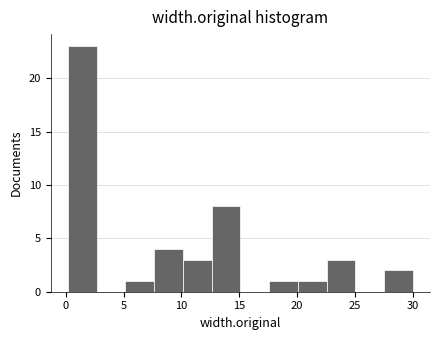

Reading left to right, transcribe this chart: for each bar, give the range it covers on the x-axis and its height. Neither the bar edges nor the heights are printed on the chart, so give them approximately, as read against the axes.

0.0 to 2.5: 23
2.5 to 5.0: 0
5.0 to 7.5: 1
7.5 to 10.0: 4
10.0 to 12.5: 3
12.5 to 15.0: 8
15.0 to 17.5: 0
17.5 to 20.0: 1
20.0 to 22.5: 1
22.5 to 25.0: 3
25.0 to 27.5: 0
27.5 to 30.0: 2